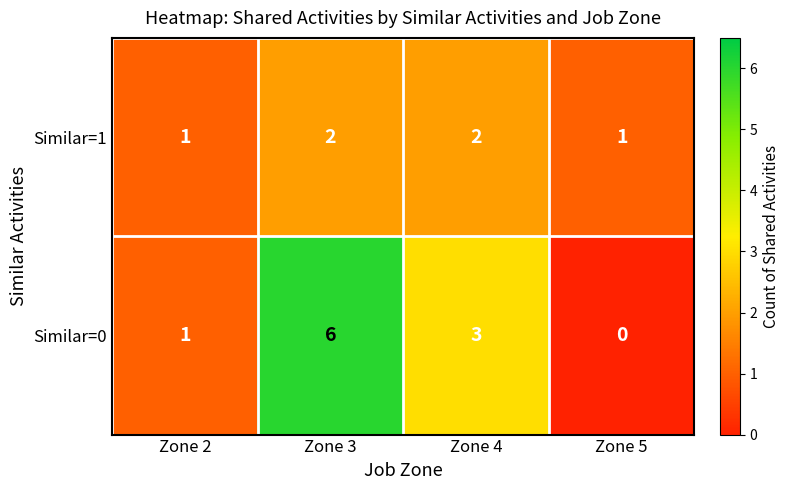

Count the Similar=1 values in the range 1 to 2.

4